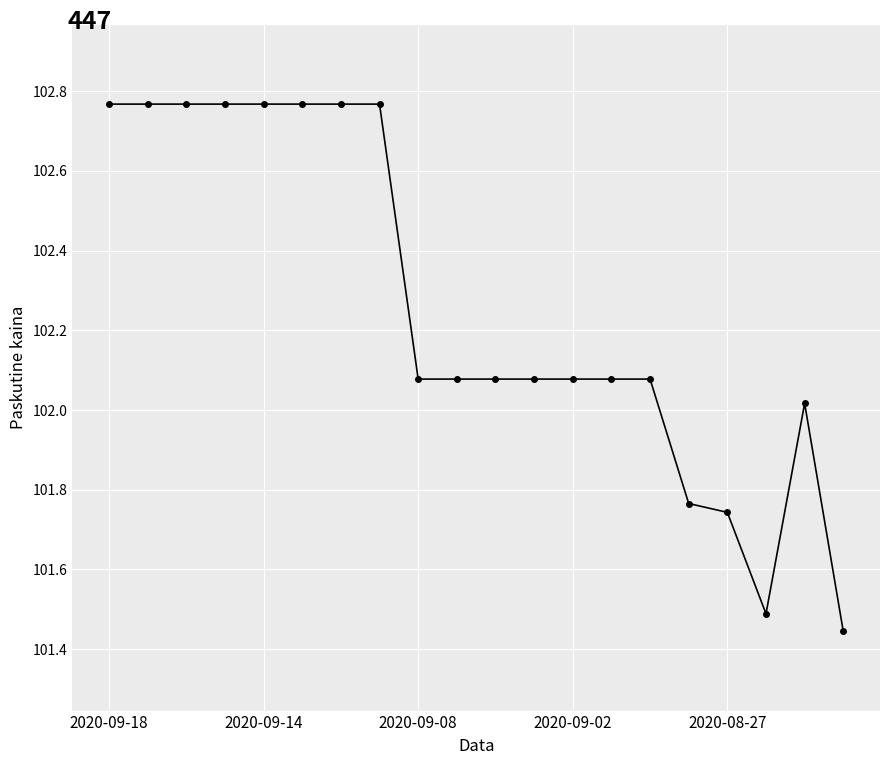

What is the difference between the maximum and second lowest values?

1.3